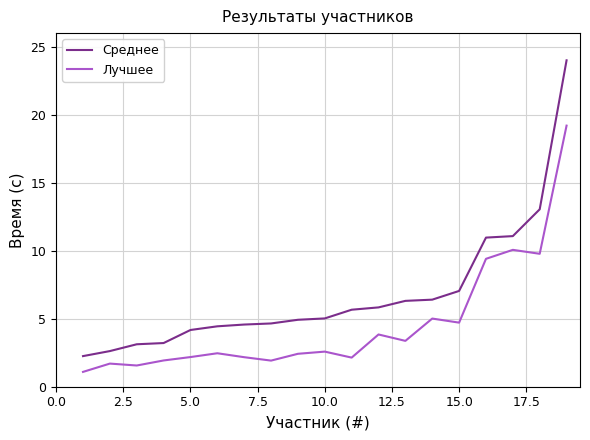

What is the highest value of the Среднее series?

24.0